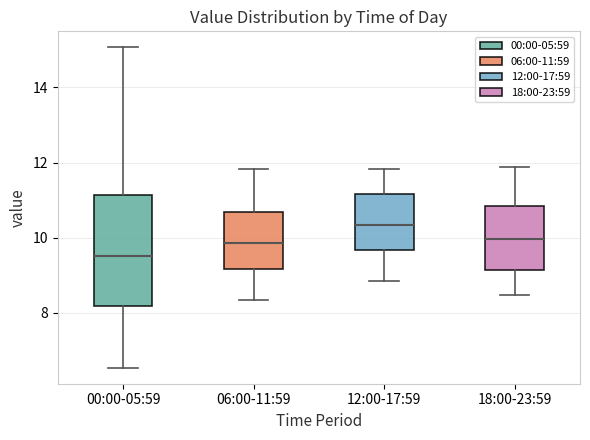

Where is the upper edge of the box for 06:00-11:59 on the y-axis? The values are not printed on the chart, so give them approximately, as read against the axis.

10.6